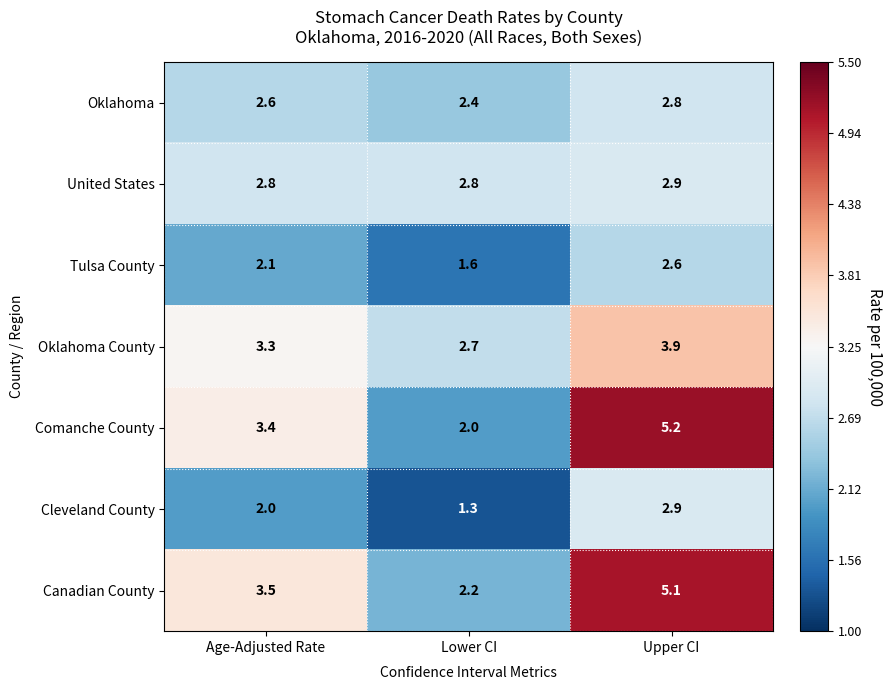

At which category is the sum across all series the highest?

Upper CI